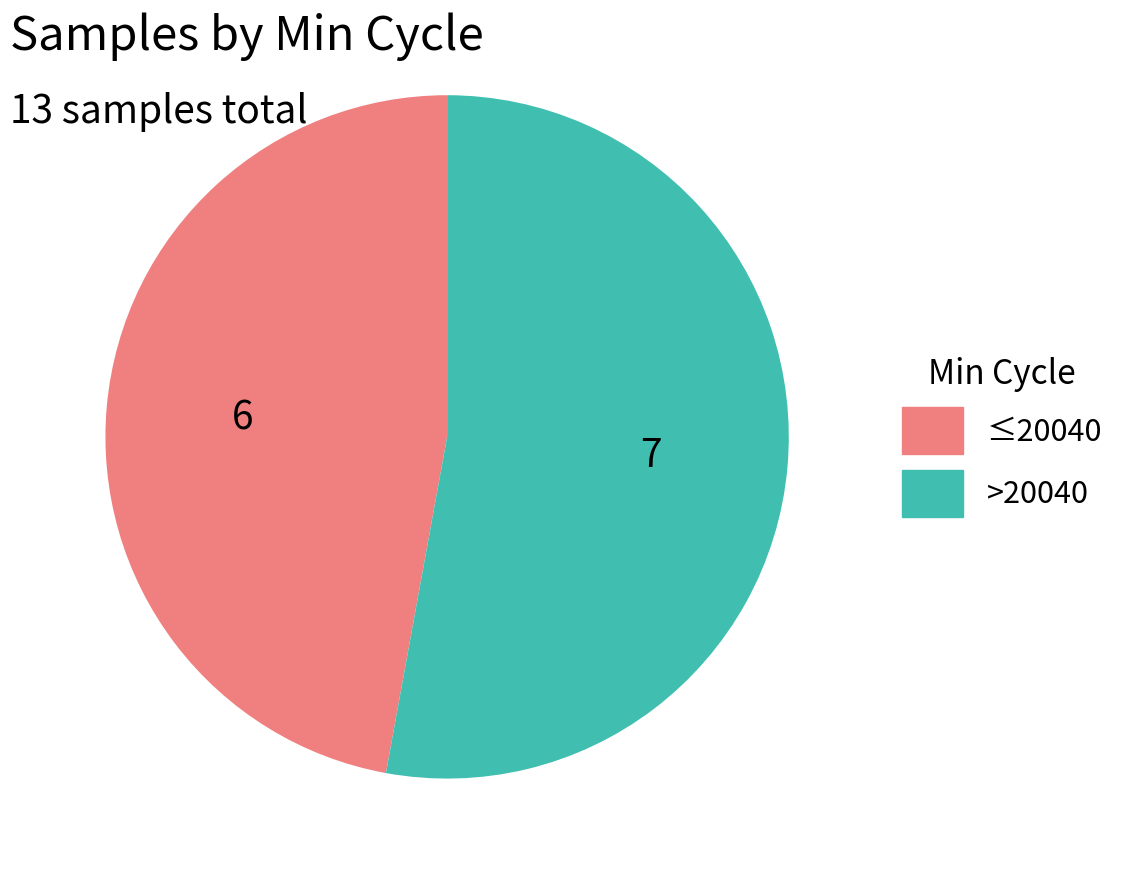

Does any single category account for the majority?

Yes